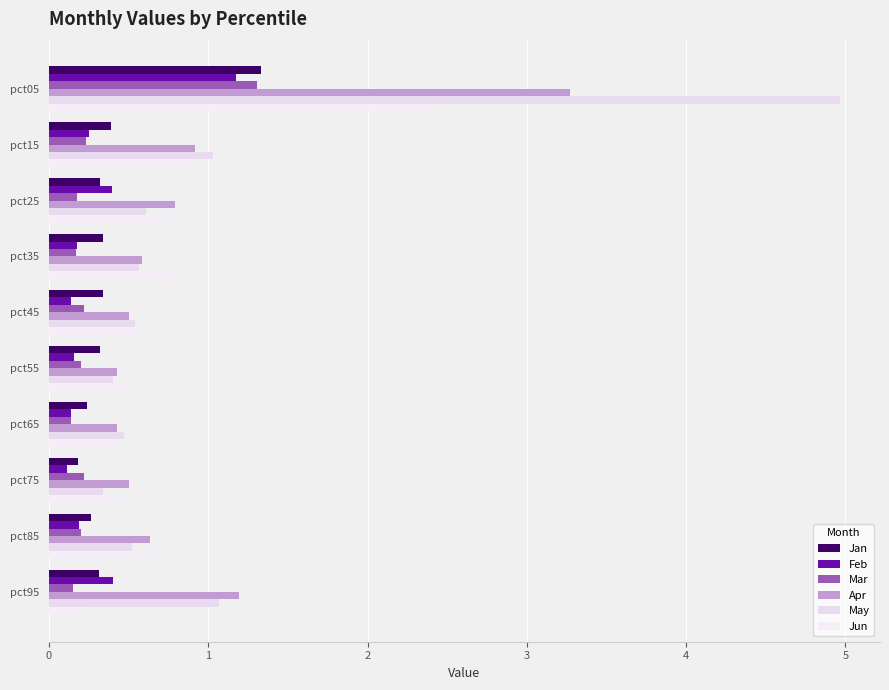

Count the number of categories in the chart.

10